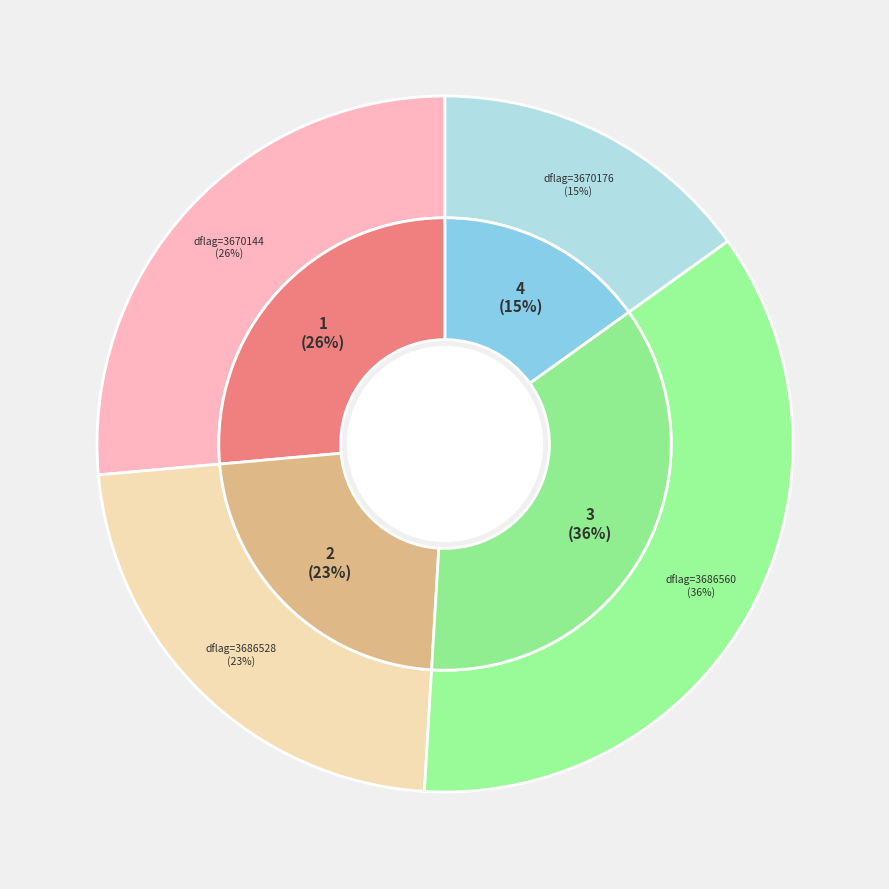

To the nearest percent, what is the difference between the largest and smallest slice percentages?

21%